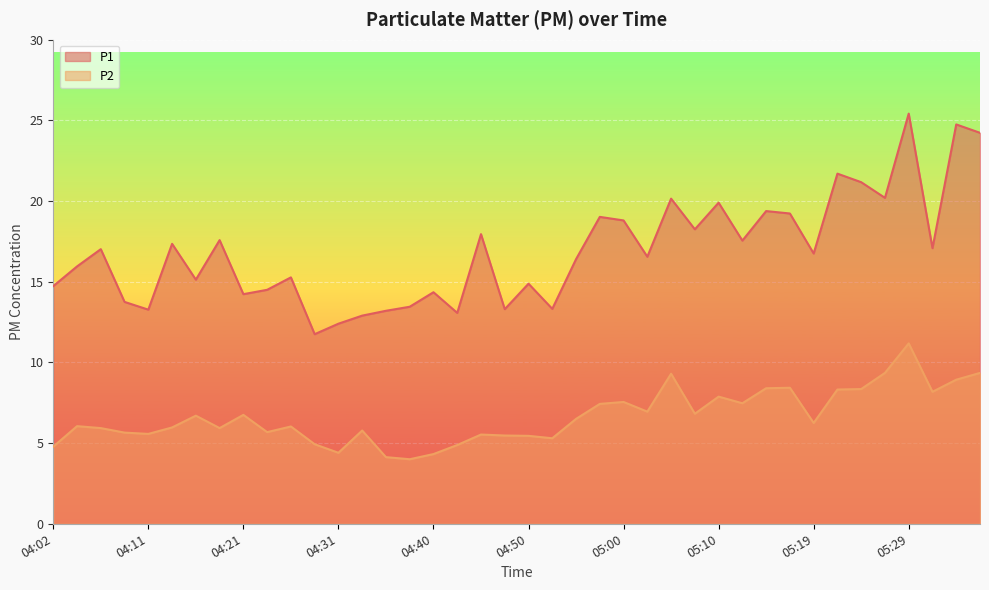

Reading right to left, extract all data points from this chart.

P1: 24.2	24.8	17.1	25.4	20.2	21.2	21.7	16.8	19.2	19.4	17.6	19.9	18.2	20.1	16.6	18.8	19.0	16.4	13.3	14.9	13.3	17.9	13.1	14.3	13.4	13.2	12.9	12.4	11.8	15.3	14.5	14.2	17.6	15.1	17.4	13.3	13.8	17.0	15.9	14.7
P2: 9.3	8.9	8.2	11.2	9.3	8.3	8.3	6.2	8.4	8.4	7.5	7.9	6.8	9.3	7.0	7.5	7.4	6.5	5.3	5.5	5.5	5.5	4.9	4.3	4.0	4.1	5.8	4.4	4.9	6.0	5.7	6.8	5.9	6.7	6.0	5.6	5.7	5.9	6.0	4.8